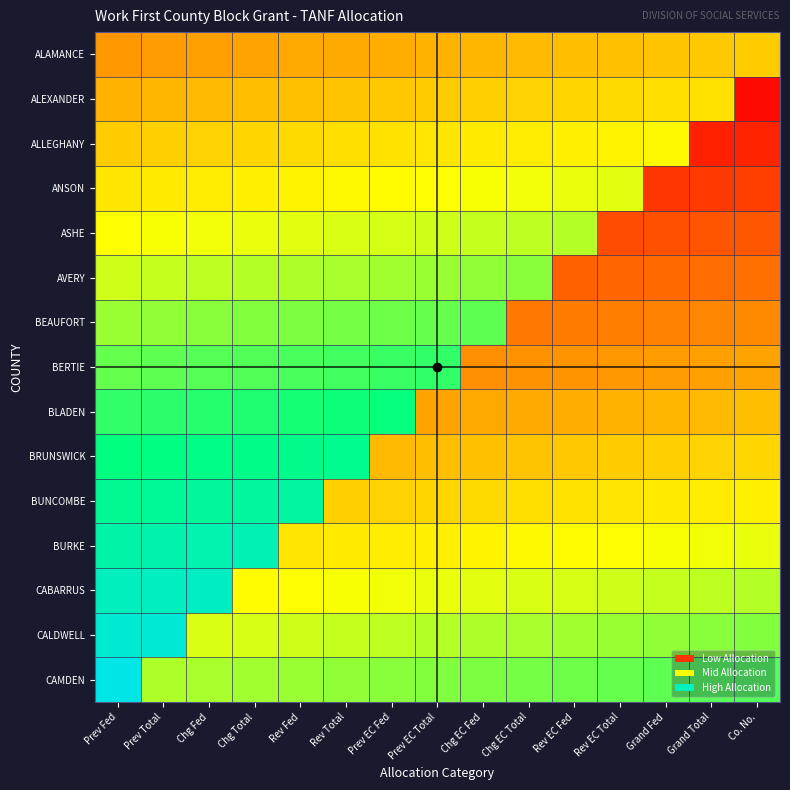

Between Rev Total and Rev Fed, which is larger?

Rev Total